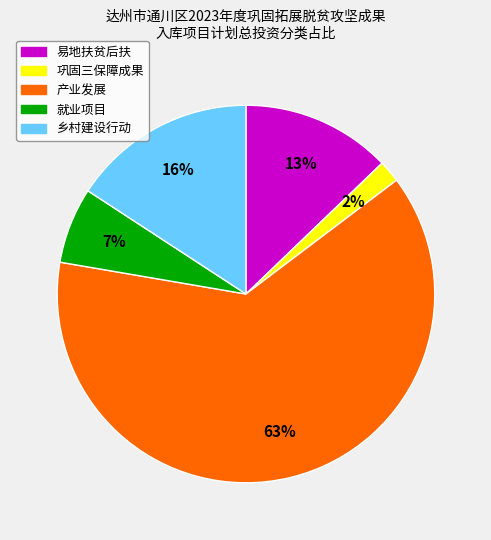

To the nearest percent, what is the average slice percentage?

20%